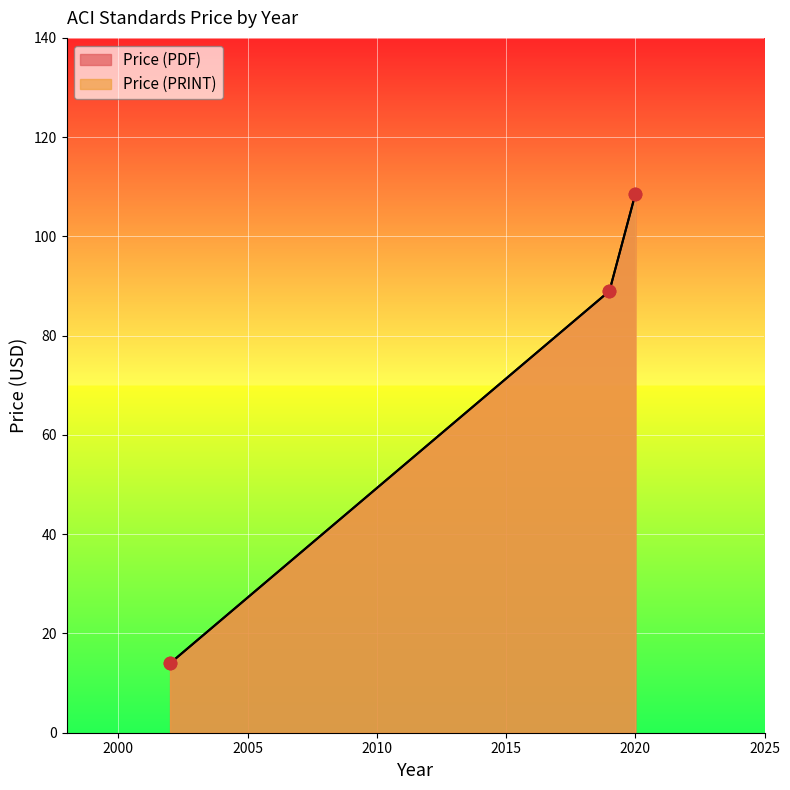

Which series contains the highest Y value?

Price (PDF)